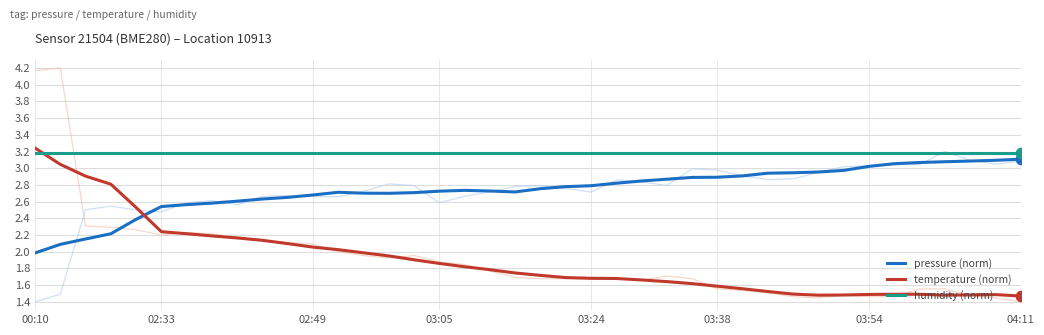

What are all the series names shown in the legend?

pressure (norm), temperature (norm), humidity (norm)